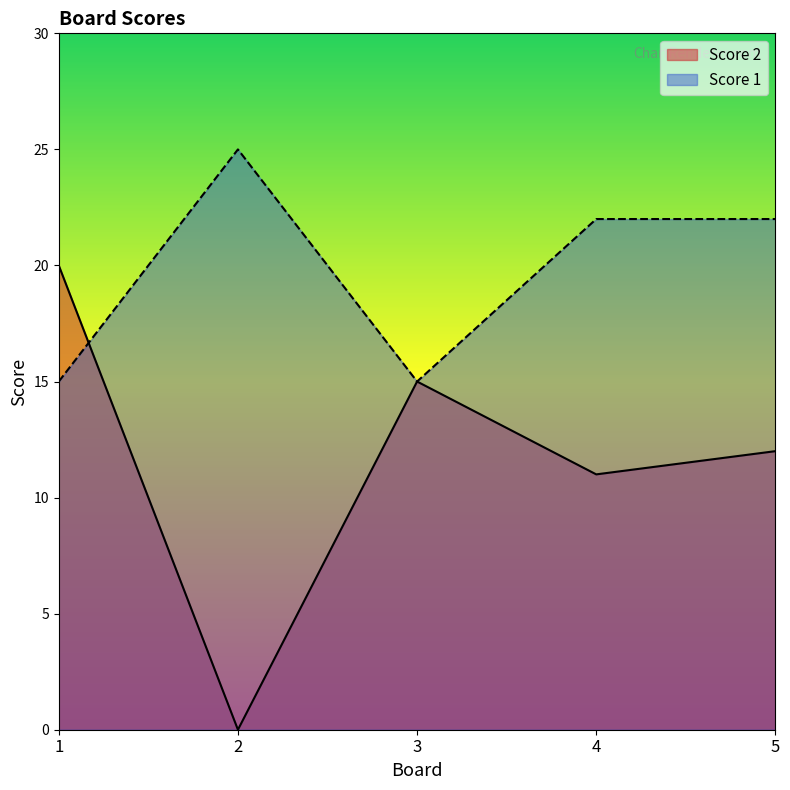

What is the total value across all series at 4?

33